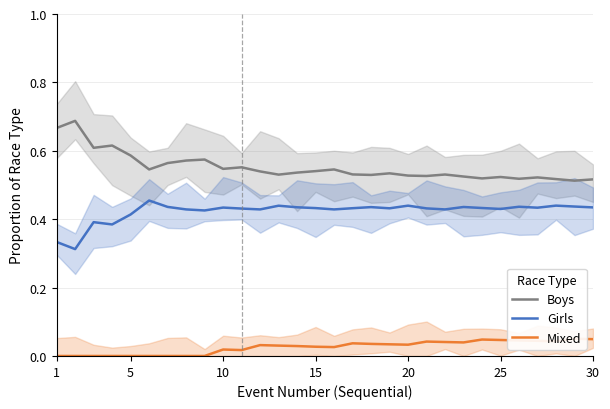

True or false: Girls has a value of 0.7 at 25.

False